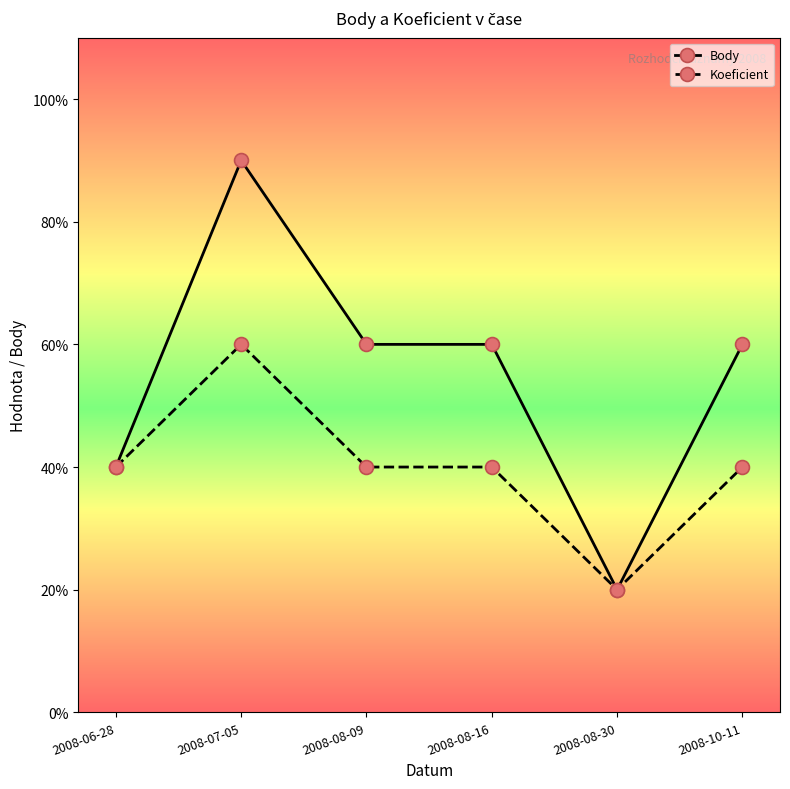

List the labels in order of Body value, largest first.

2008-07-05, 2008-08-09, 2008-08-16, 2008-10-11, 2008-06-28, 2008-08-30